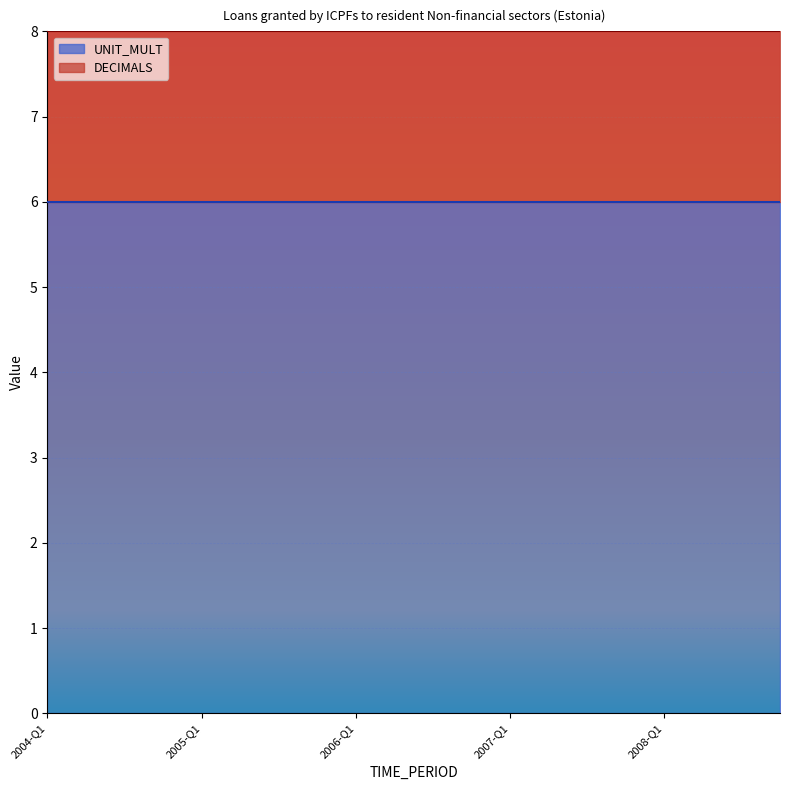

What are all the series names shown in the legend?

UNIT_MULT, DECIMALS